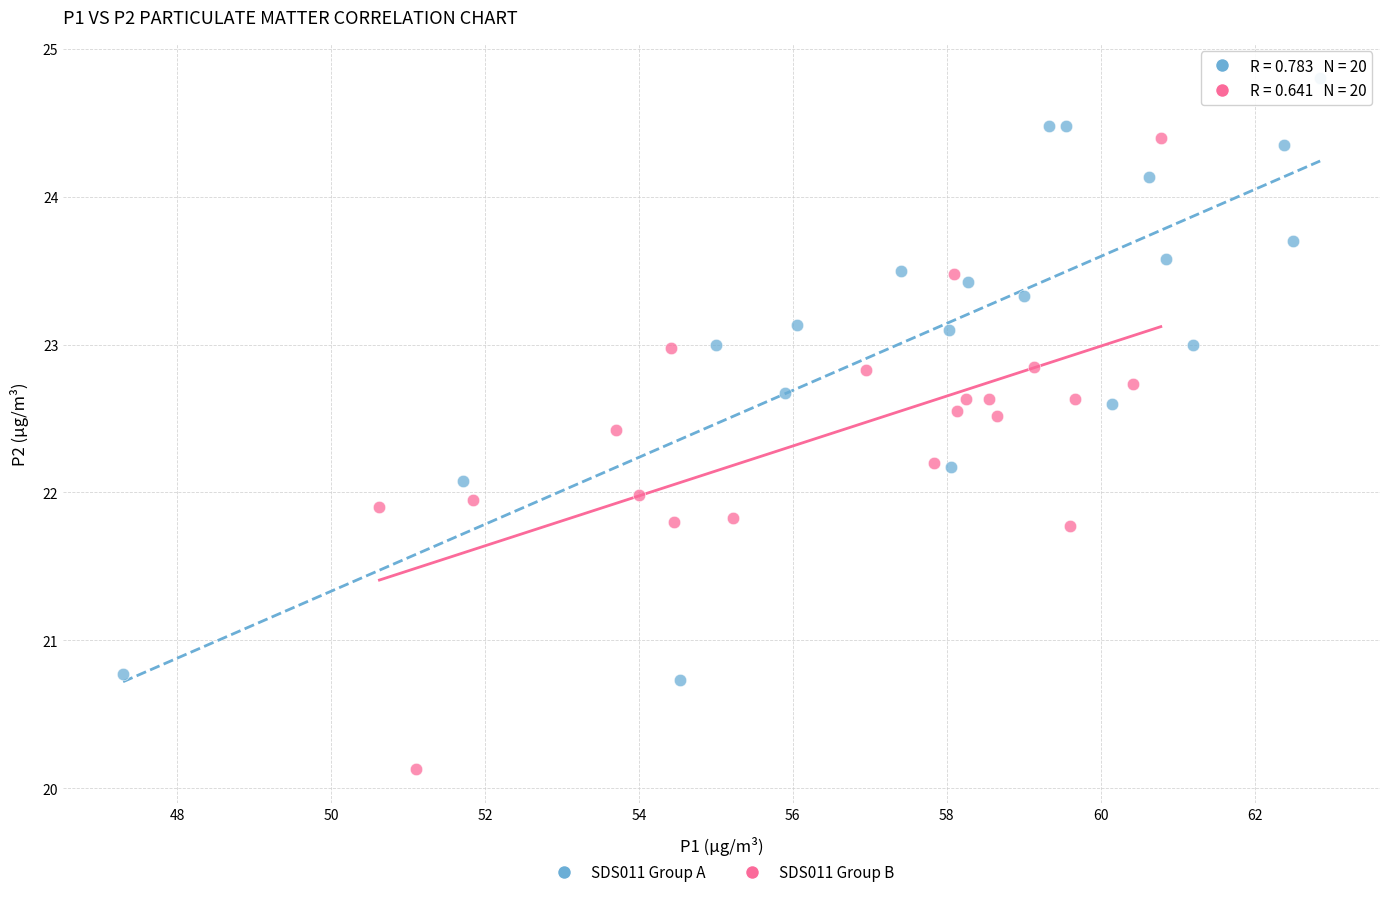

Which series contains the highest Y value?

SDS011 Group A